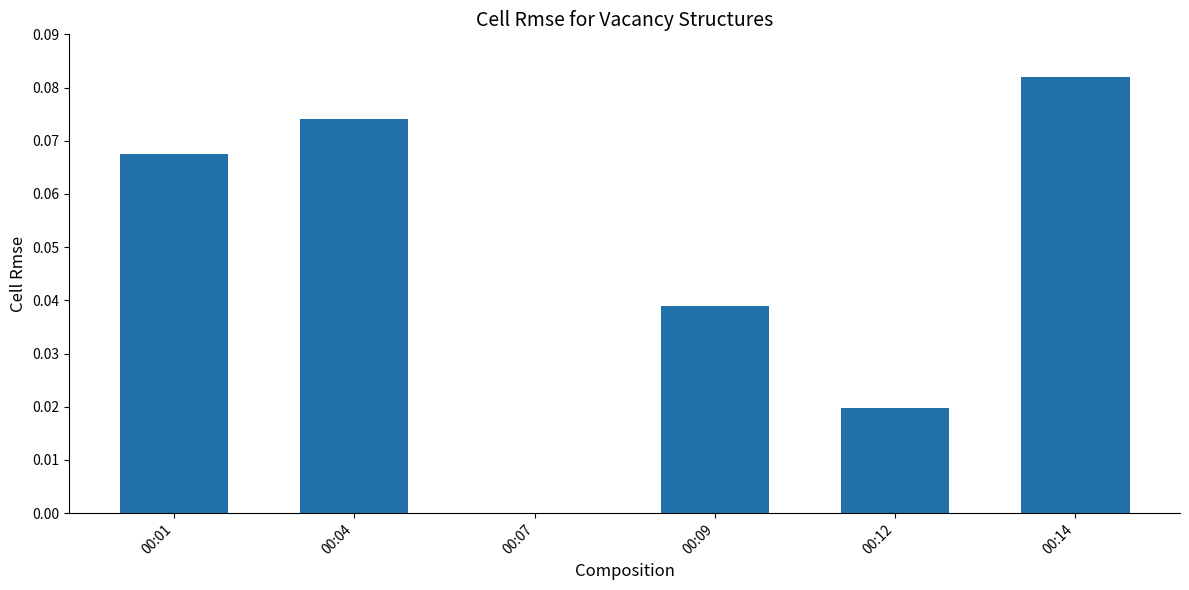

What is the sum of all values?

0.3